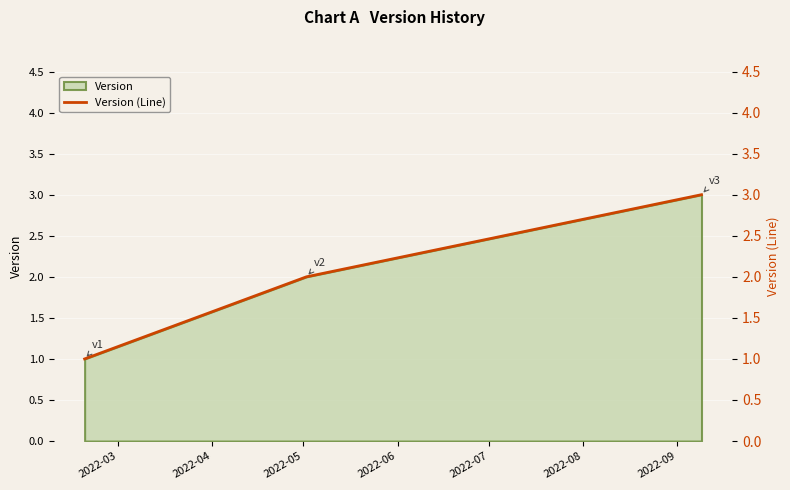

How many lines are shown in the chart?

1